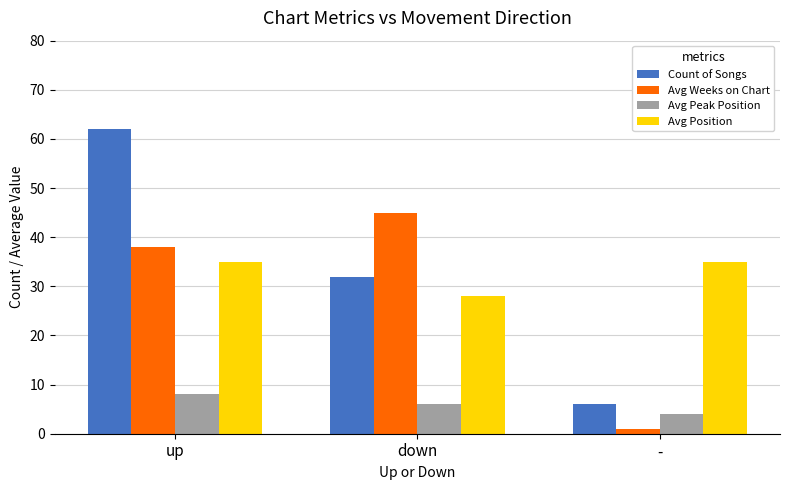

Reading left to right, transcribe all the data shown in this chart.

Count of Songs: 62	32	6
Avg Weeks on Chart: 38	45	1
Avg Peak Position: 8	6	4
Avg Position: 35	28	35